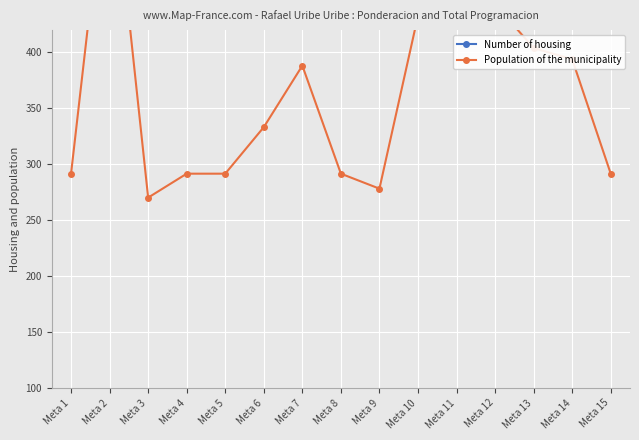

Which series has the widest spread of values?

Population of the municipality